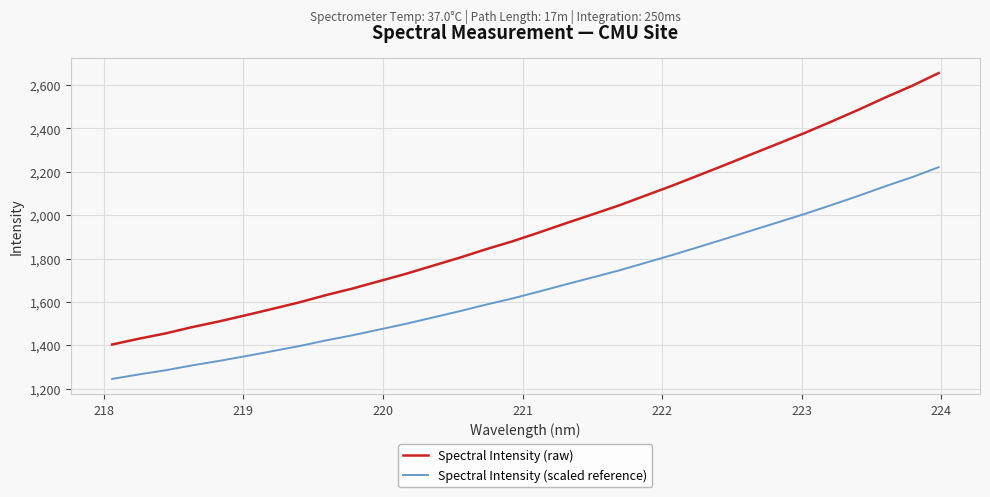

List the series in order of their peak value, lowest first.

Spectral Intensity (scaled reference), Spectral Intensity (raw)